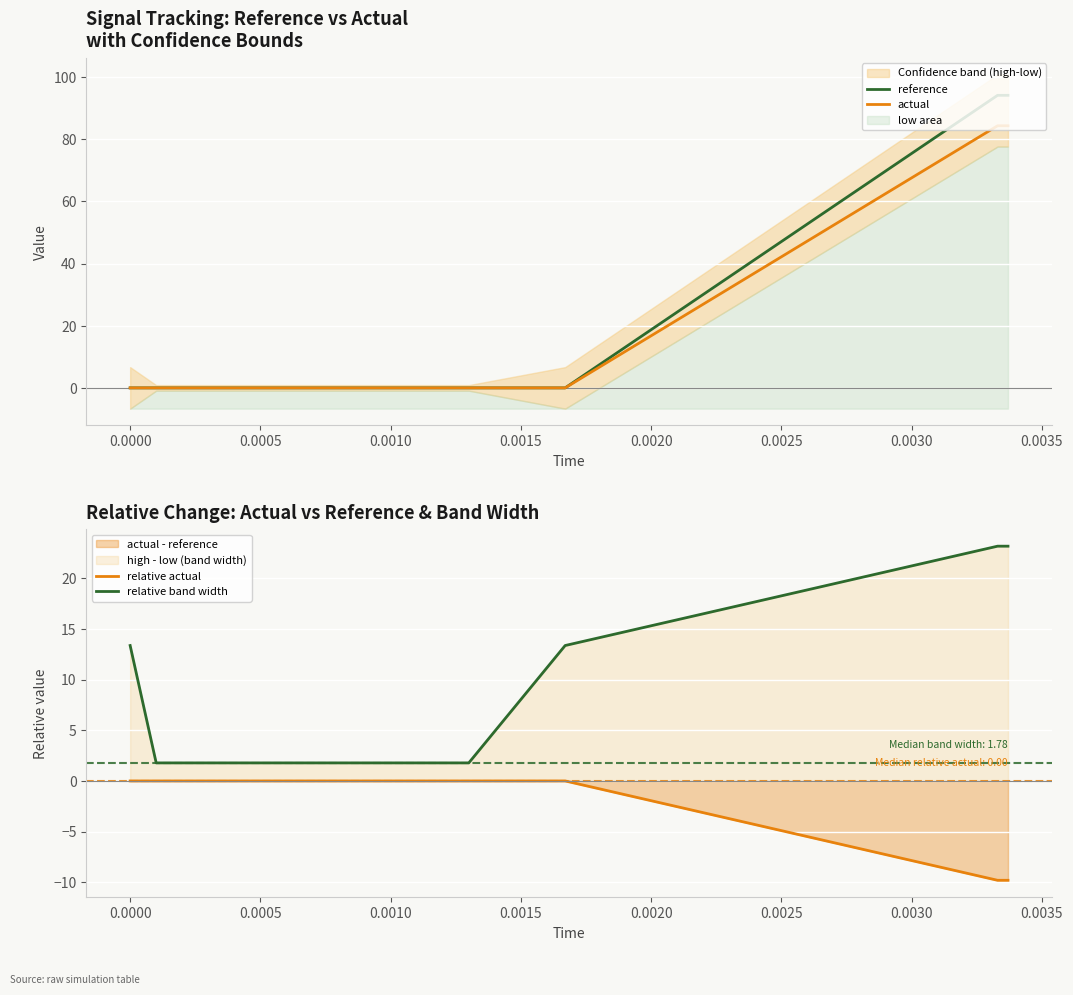

True or false: relative actual and relative band width cross at least once.

False